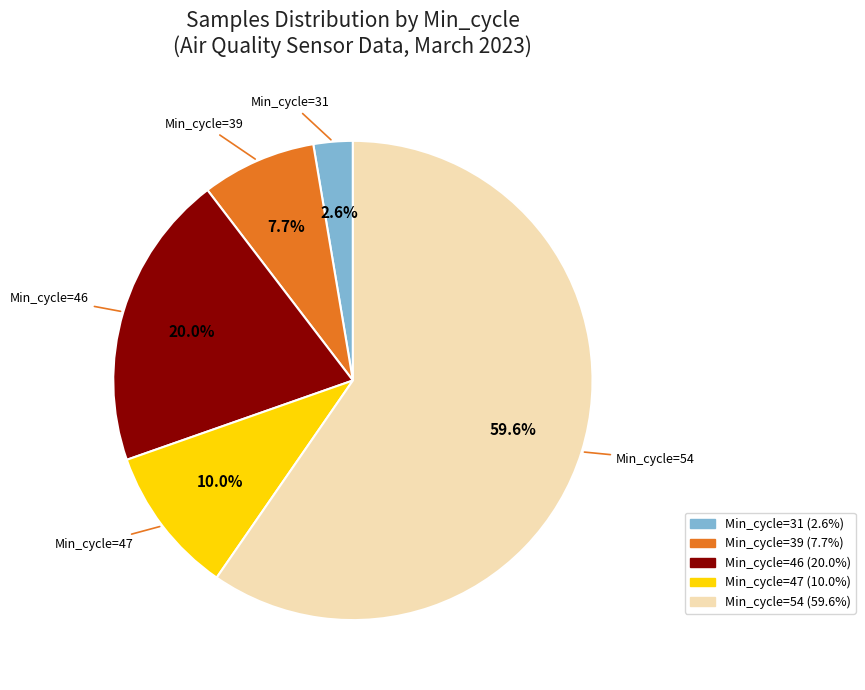

Does any single category account for the majority?

Yes